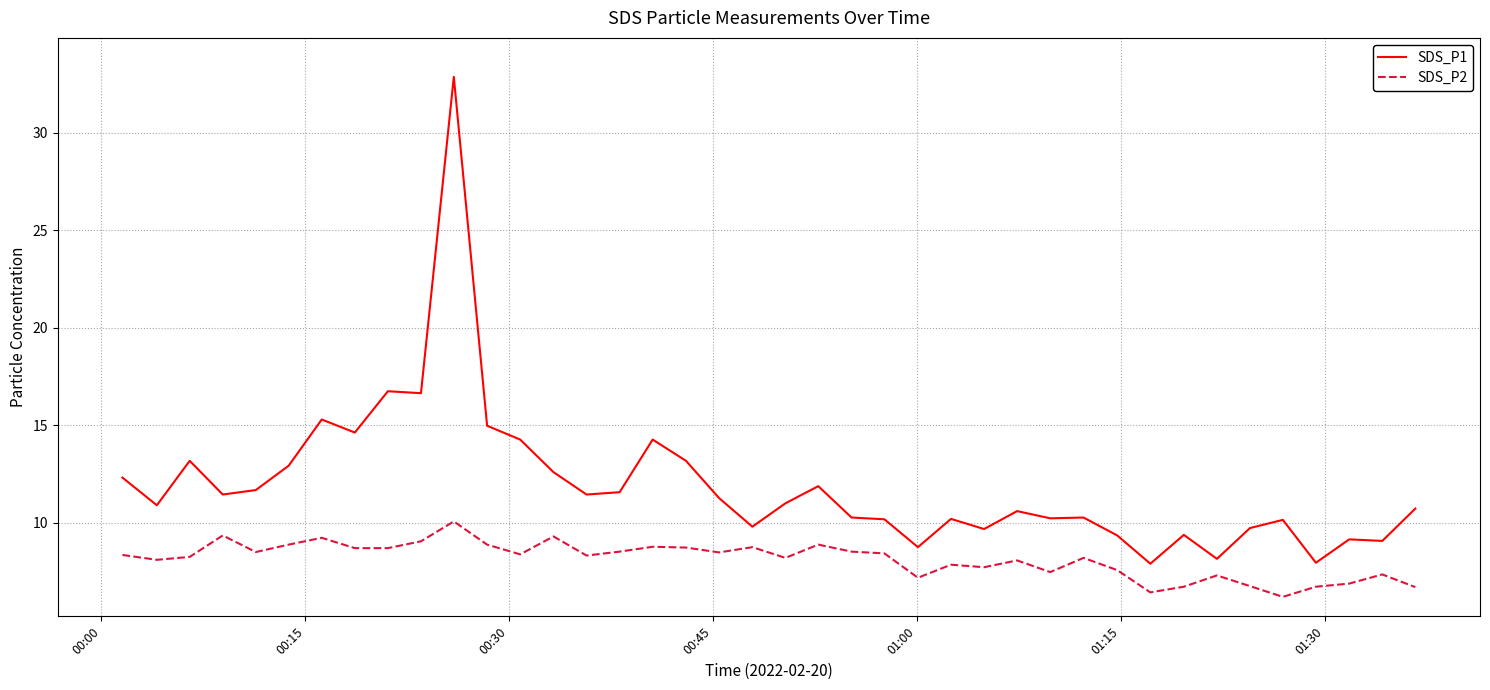

List the series in order of their peak value, highest first.

SDS_P1, SDS_P2